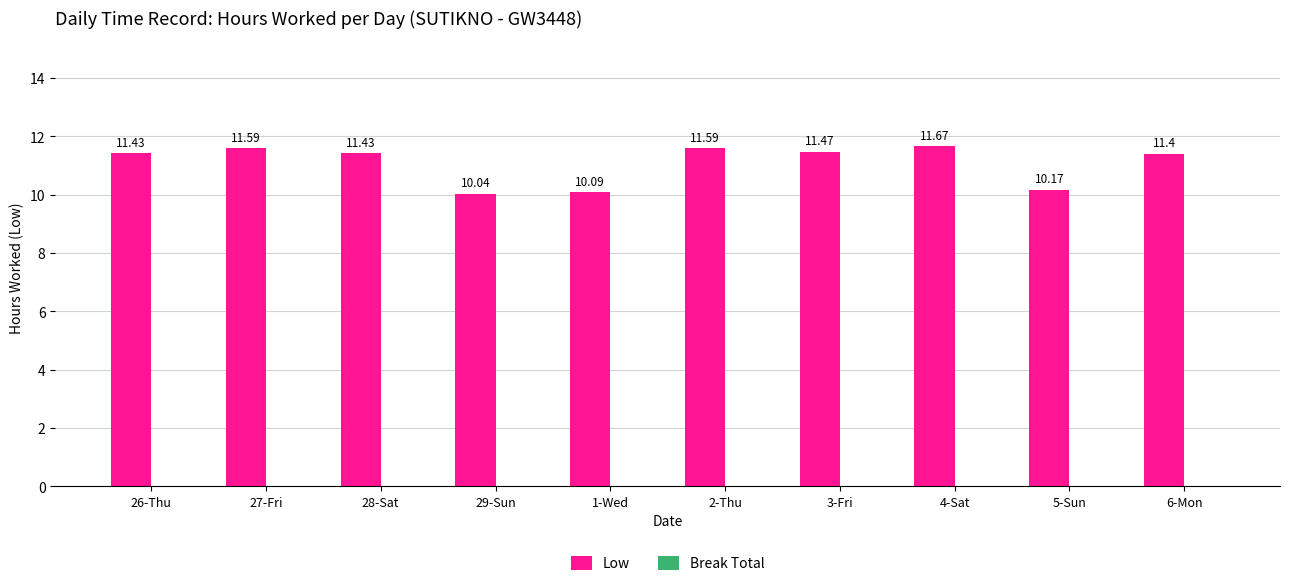

What is the sum of all values?

110.9